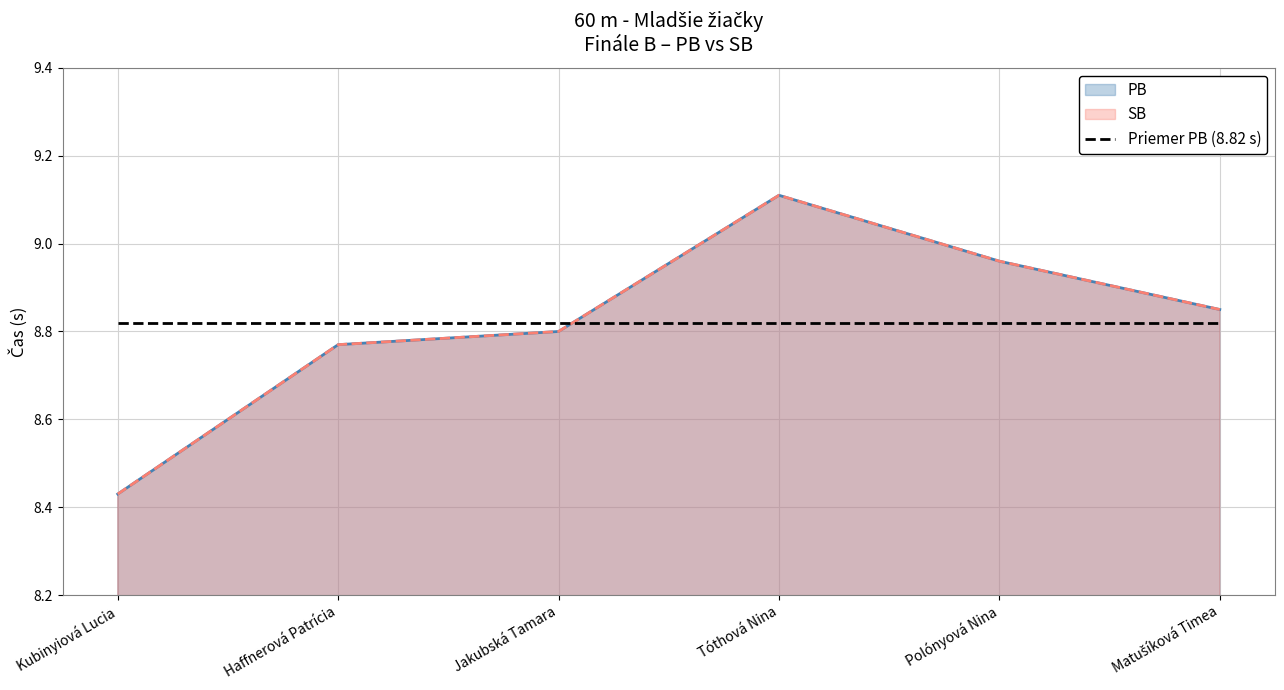

What are all the series names shown in the legend?

PB, SB